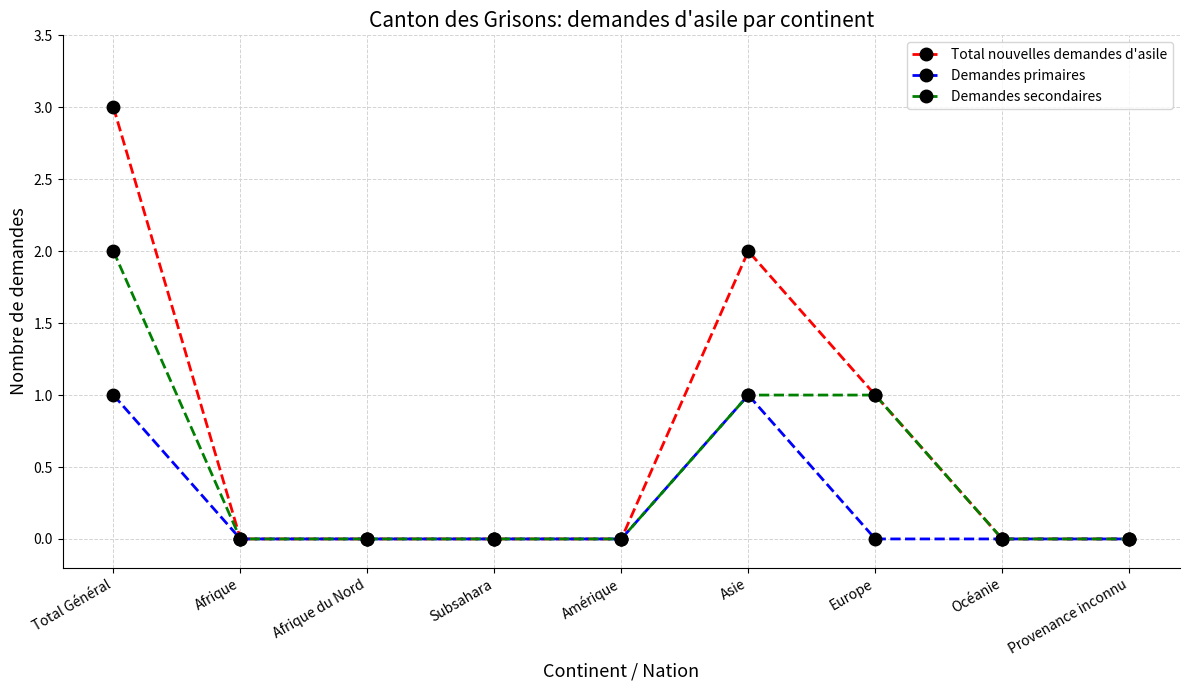

Reading right to left, transcribe all the data shown in this chart.

Total nouvelles demandes d'asile: Provenance inconnu=0	Océanie=0	Europe=1	Asie=2	Amérique=0	Subsahara=0	Afrique du Nord=0	Afrique=0	Total Général=3
Demandes primaires: Provenance inconnu=0	Océanie=0	Europe=0	Asie=1	Amérique=0	Subsahara=0	Afrique du Nord=0	Afrique=0	Total Général=1
Demandes secondaires: Provenance inconnu=0	Océanie=0	Europe=1	Asie=1	Amérique=0	Subsahara=0	Afrique du Nord=0	Afrique=0	Total Général=2